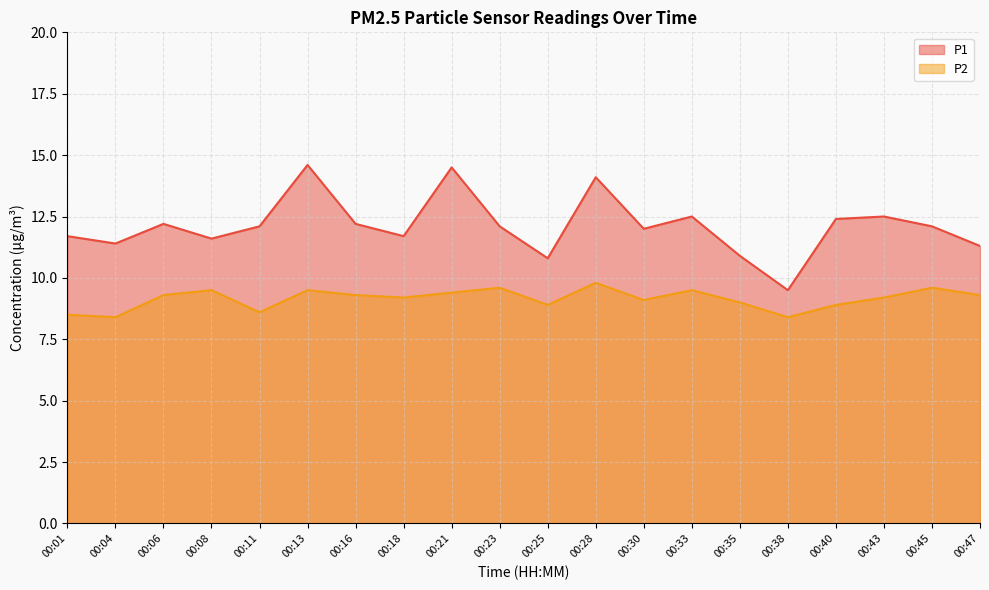

At which label does P2 reach its minimum?

00:04